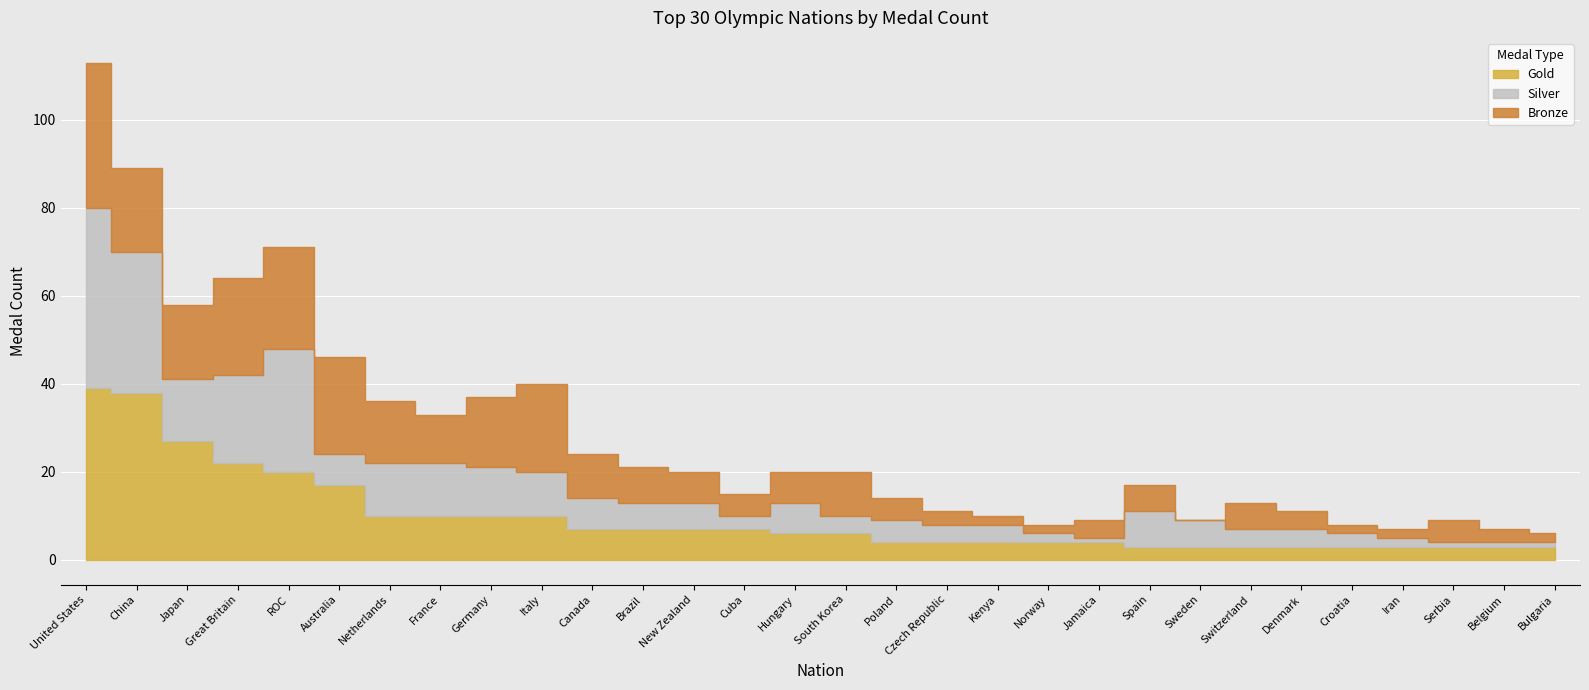

At which label does Silver reach its minimum?

Jamaica